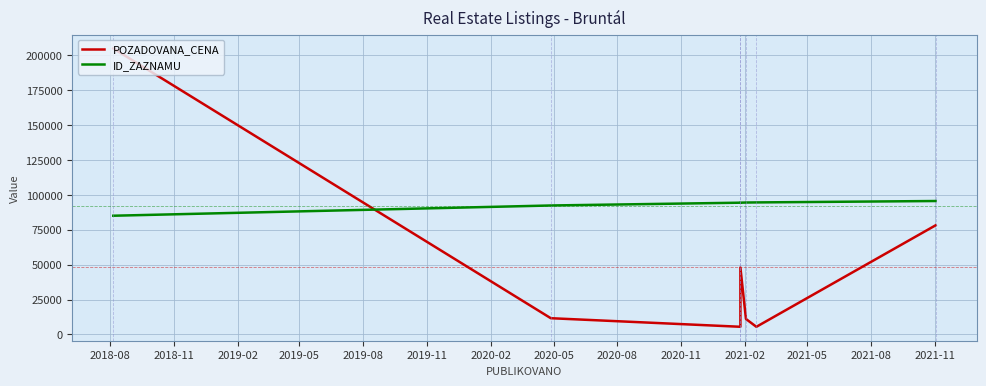

At which label does POZADOVANA_CENA reach its peak?

2018-08